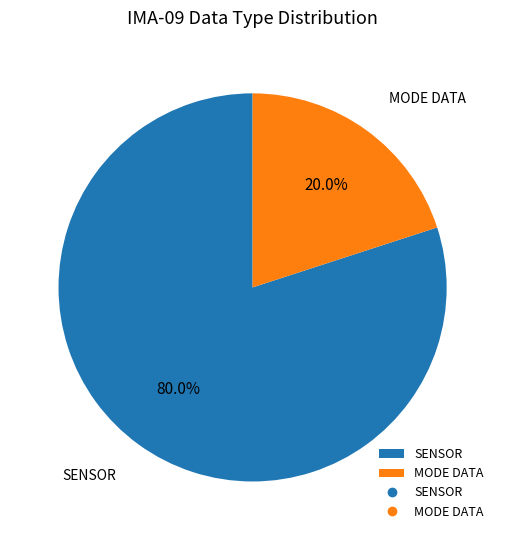

Which category has the smallest portion of the pie?

MODE DATA